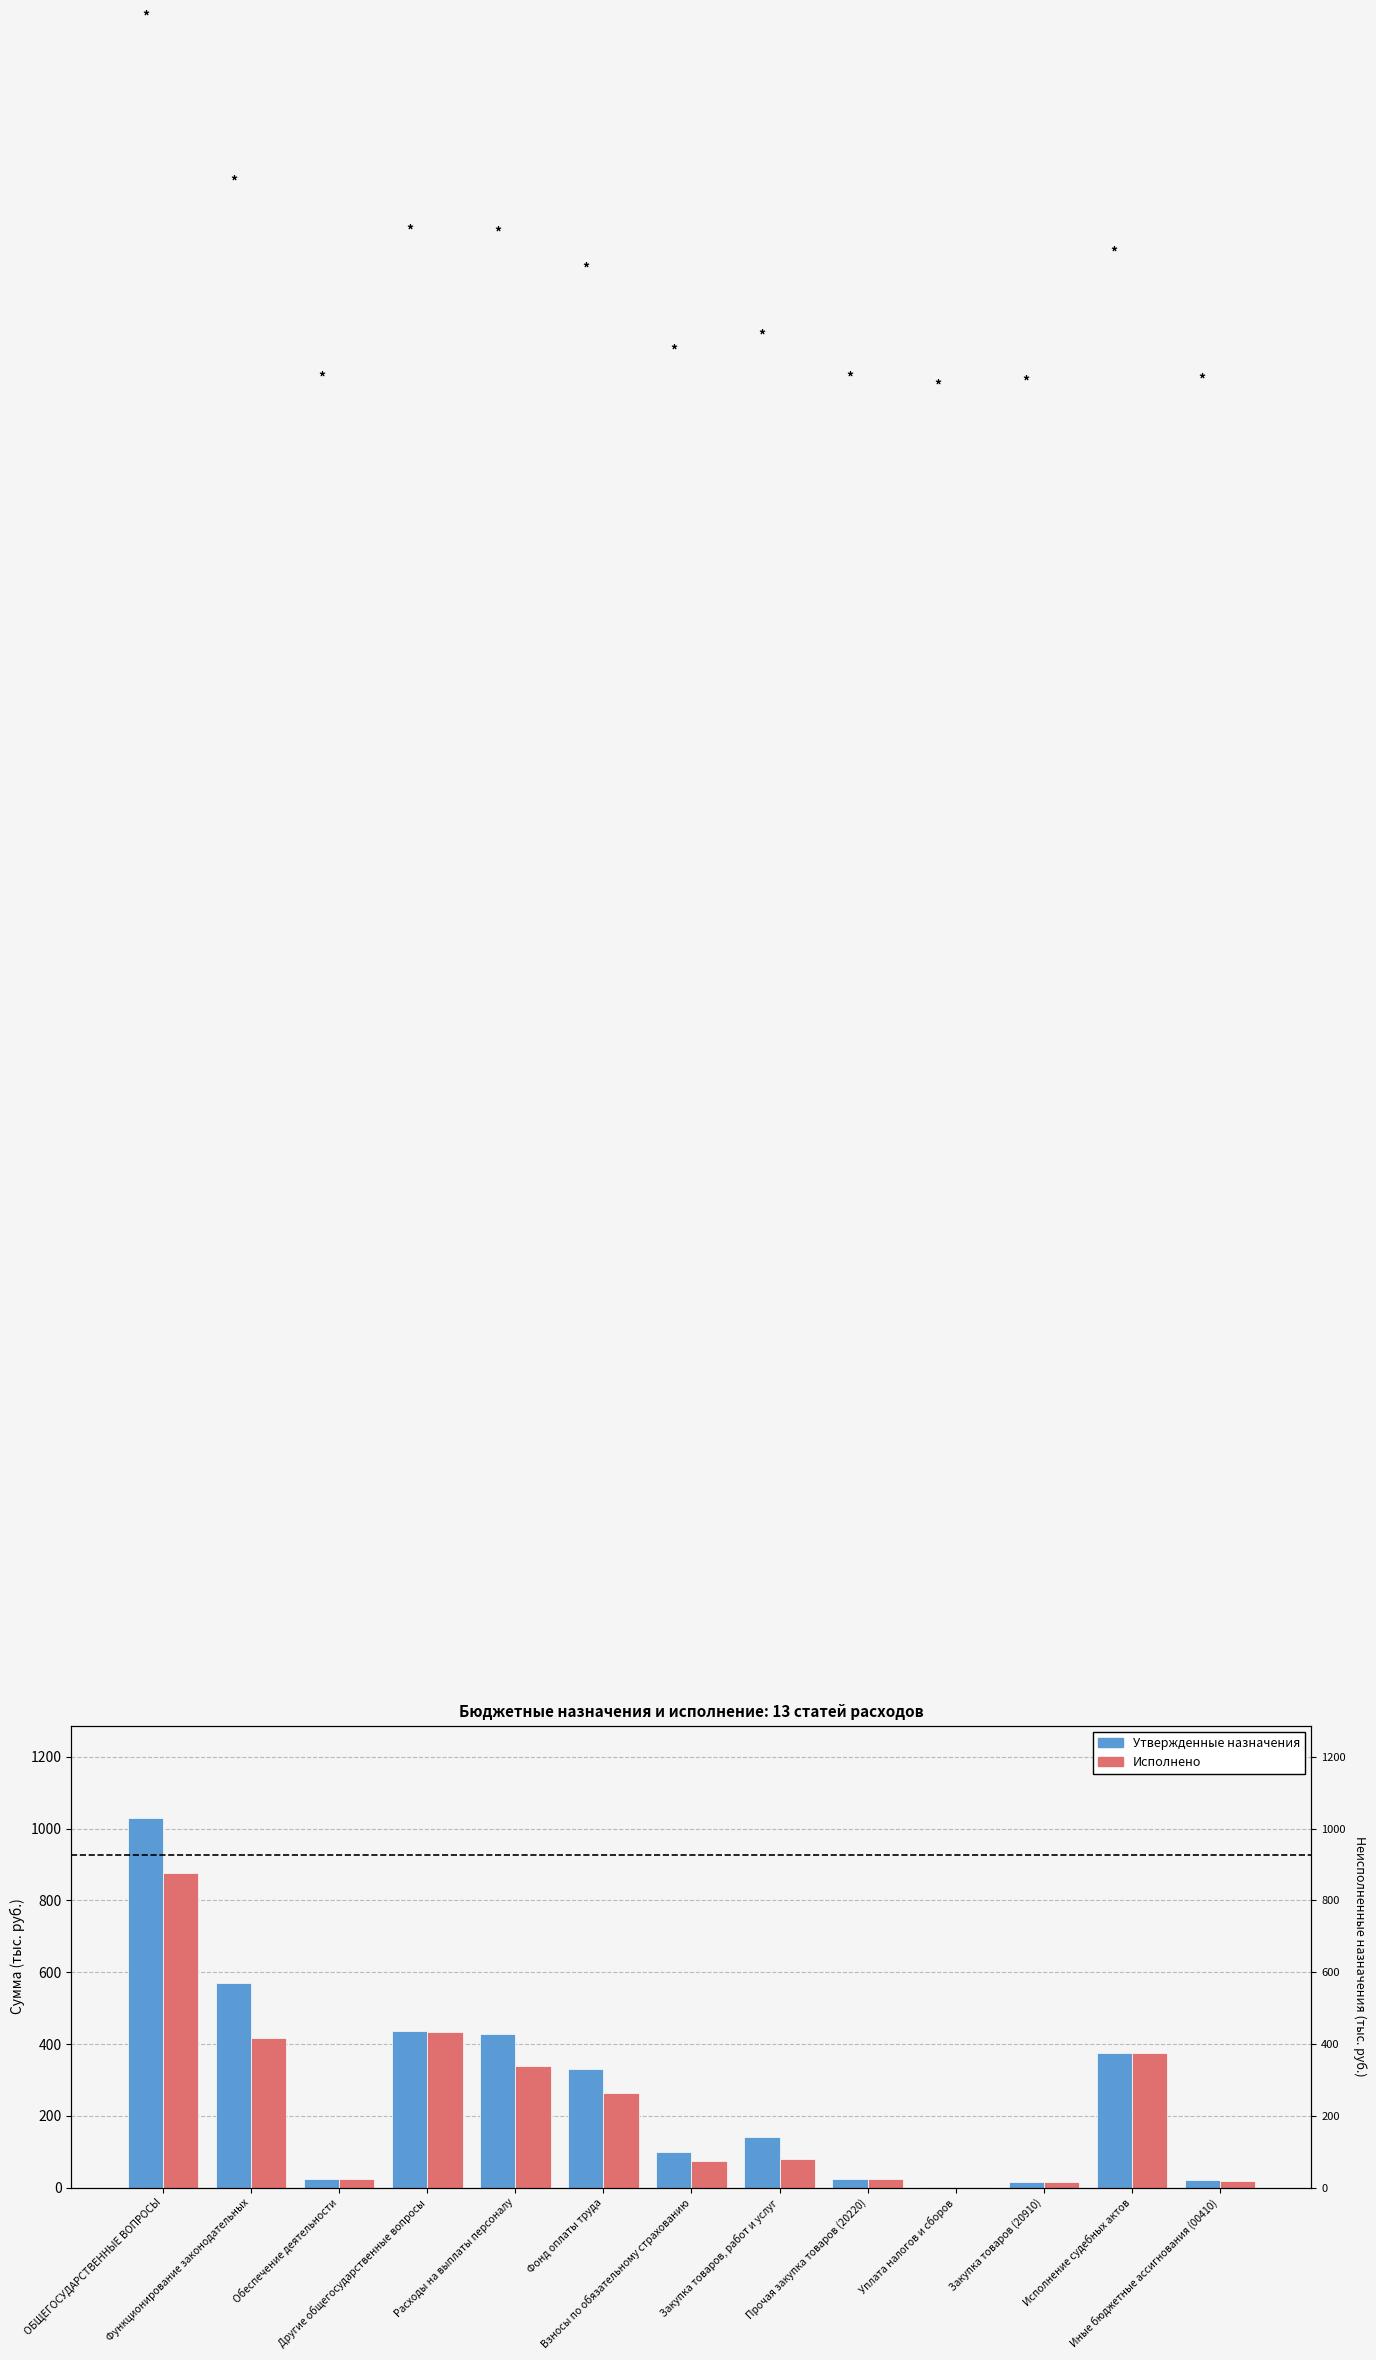

How many bars are there in each group?

2